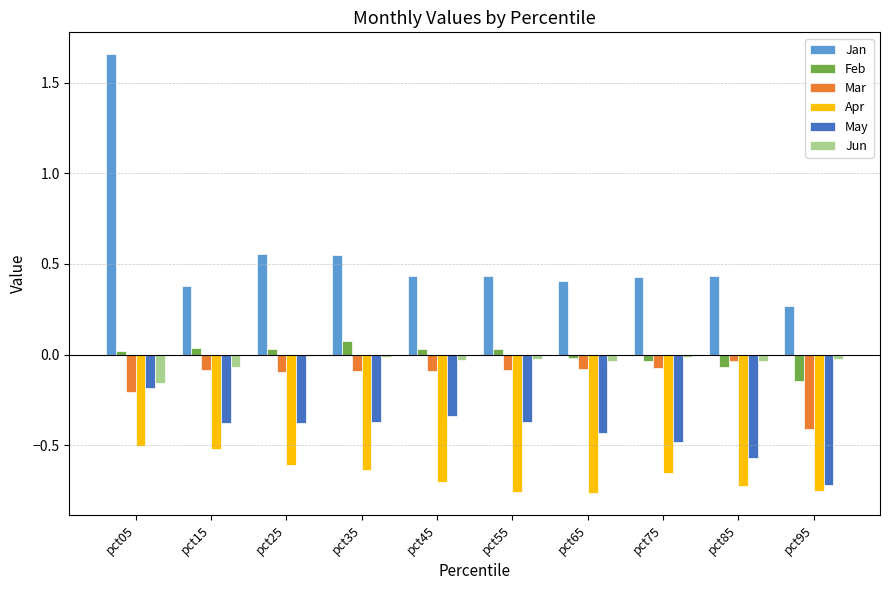

How many groups of bars are there?

10